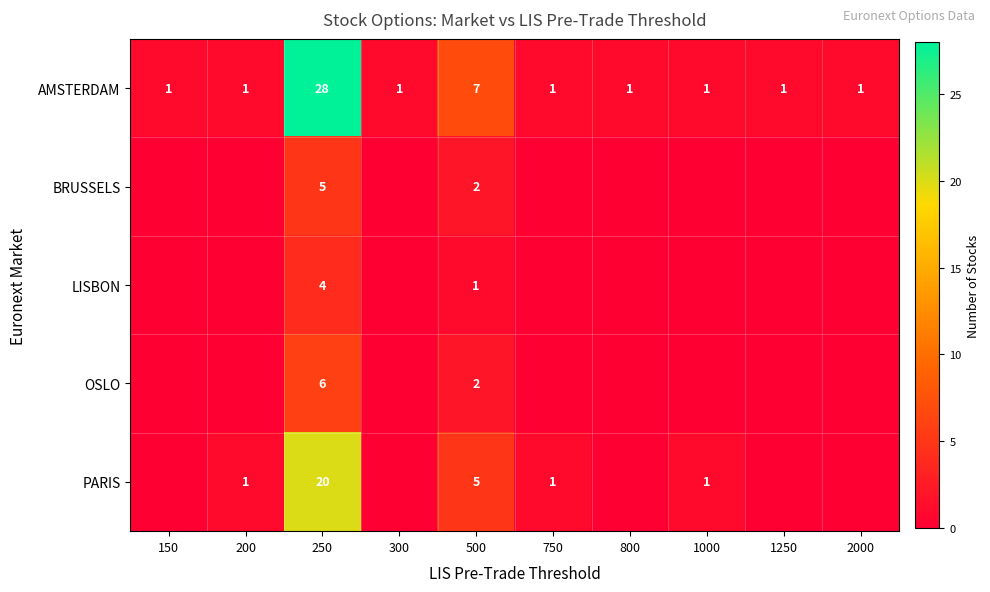

Rank the series at 250 from highest to lowest value.

AMSTERDAM, PARIS, OSLO, BRUSSELS, LISBON